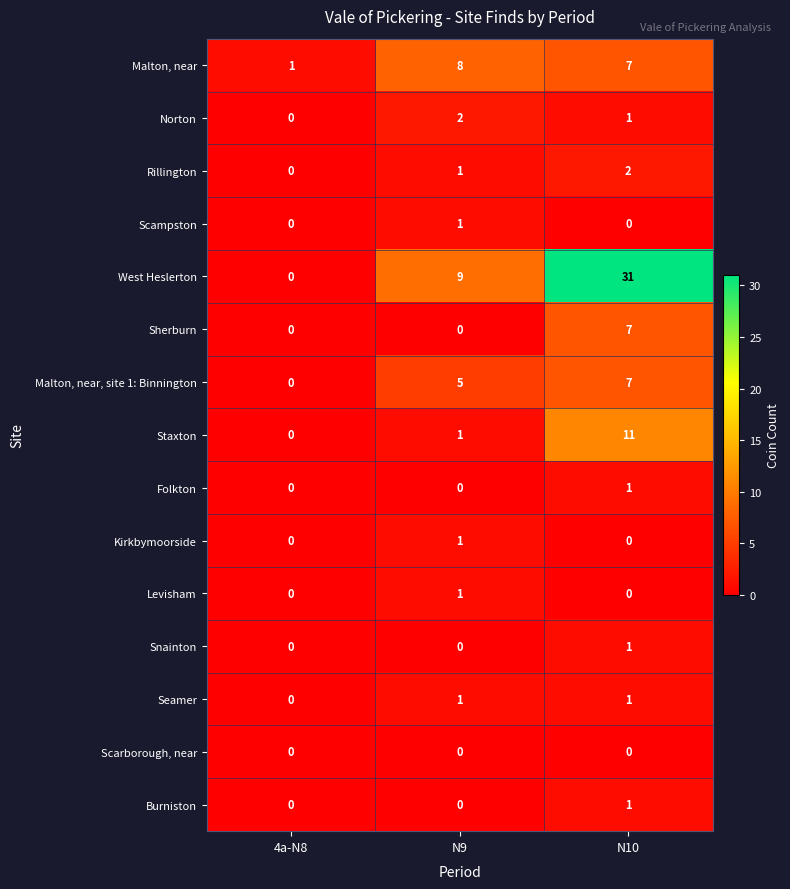

Rank the categories by Staxton value from lowest to highest.

4a-N8, N9, N10